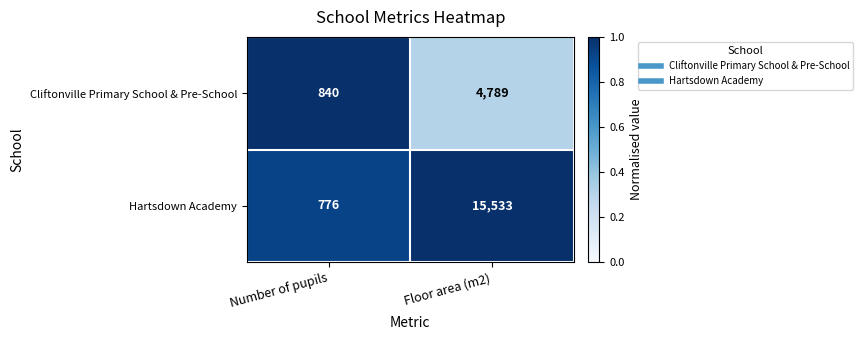

Reading right to left, what are all the values shown in this chart?

Cliftonville Primary School & Pre-School: Floor area (m2)=4789	Number of pupils=840
Hartsdown Academy: Floor area (m2)=15533	Number of pupils=776